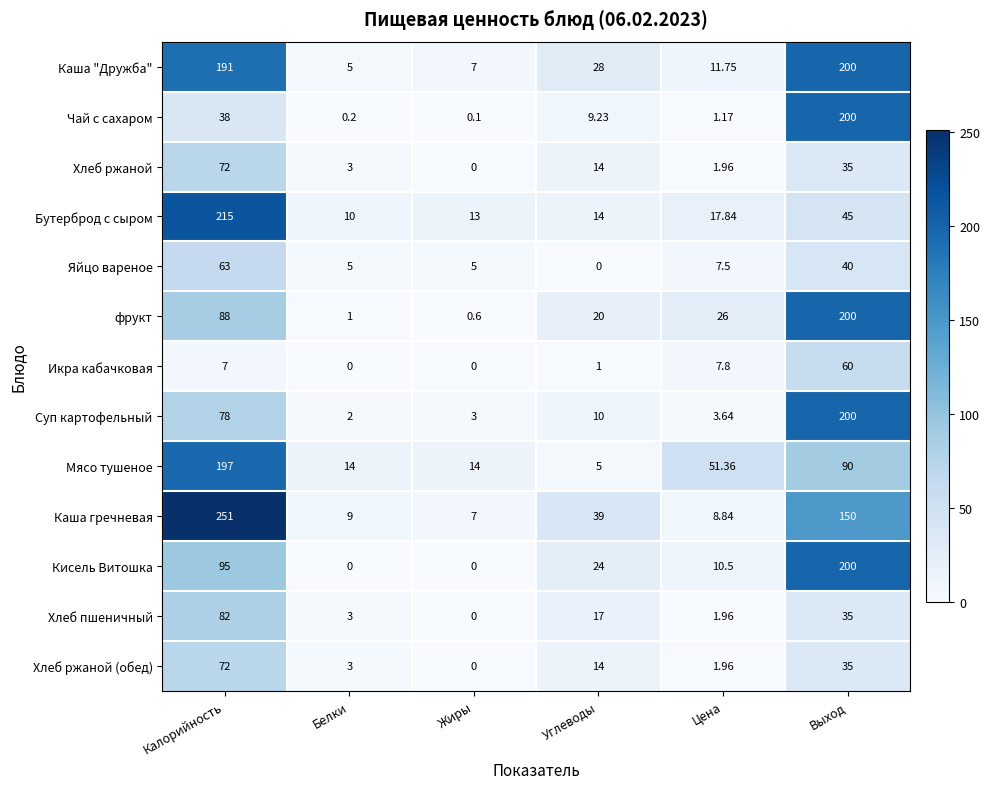

Where does the Хлеб пшеничный series first go above 17?

Калорийность